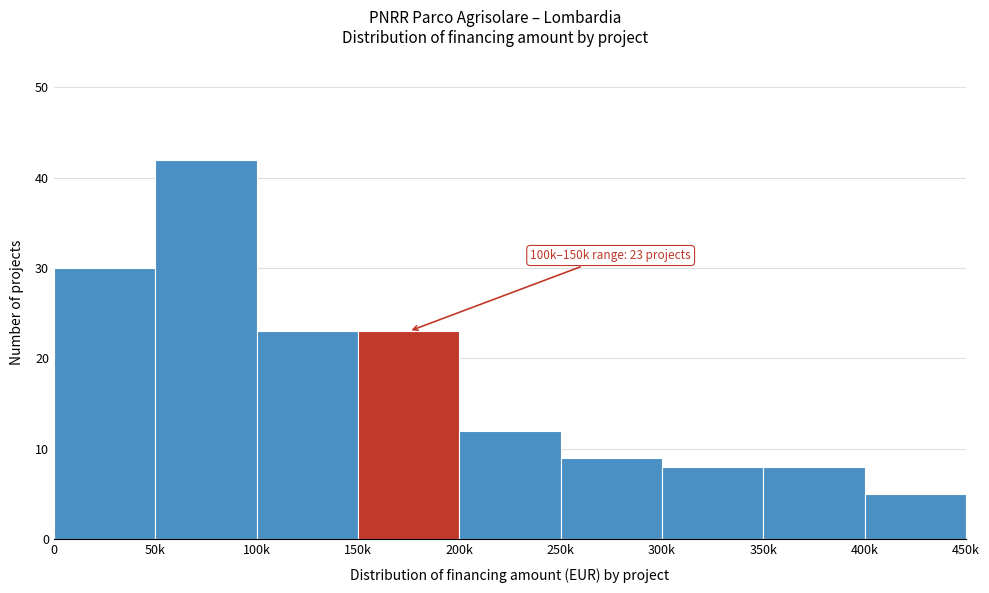

Reading left to right, extract all data points from this chart.

0=30	50k=42	100k=23	150k=23	200k=12	250k=9	300k=8	350k=8	400k=5